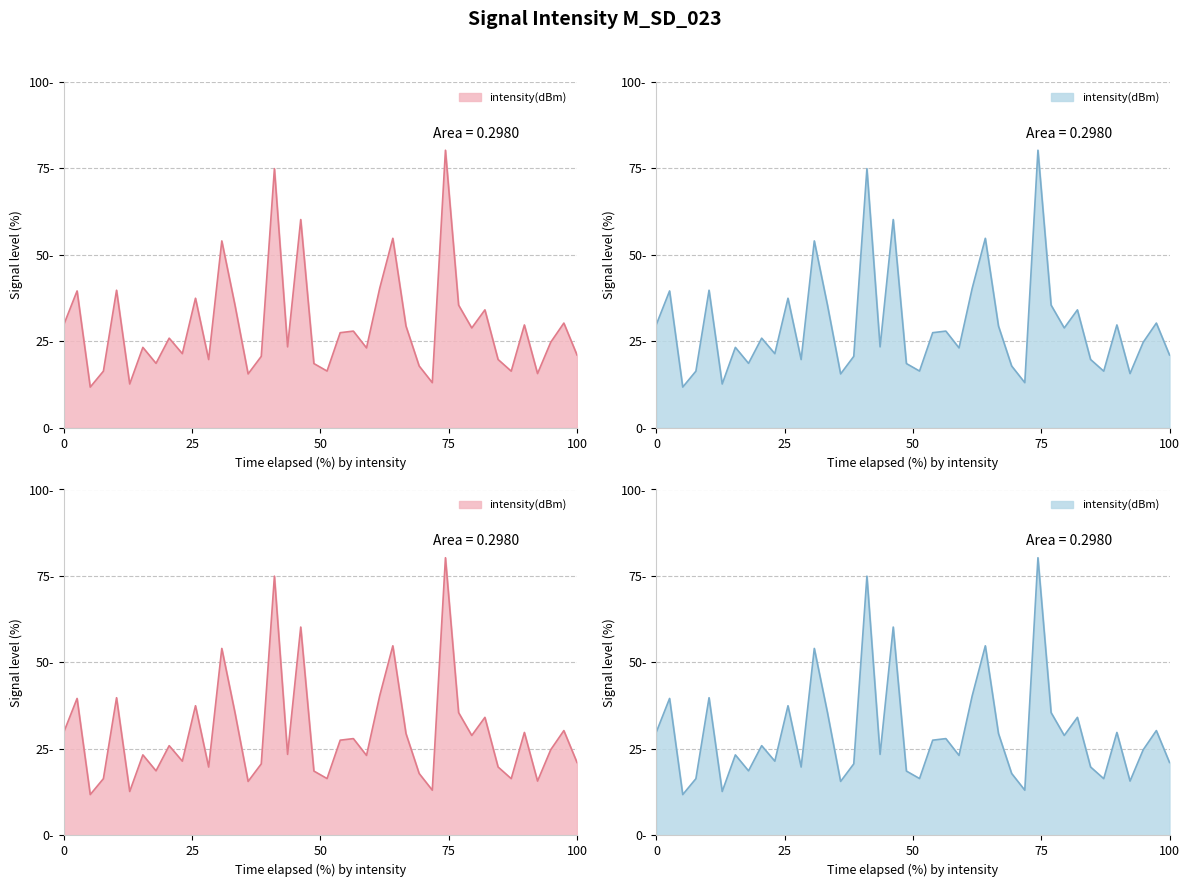

What is the sum of all values?

1187.6